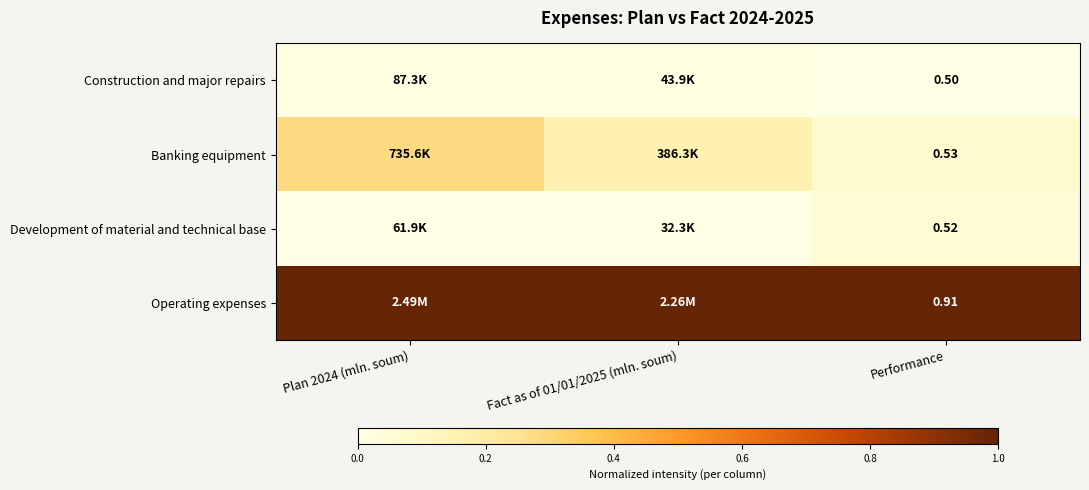

Rank the series at Performance from highest to lowest value.

Operating expenses, Banking equipment, Development of material and technical base, Construction and major repairs